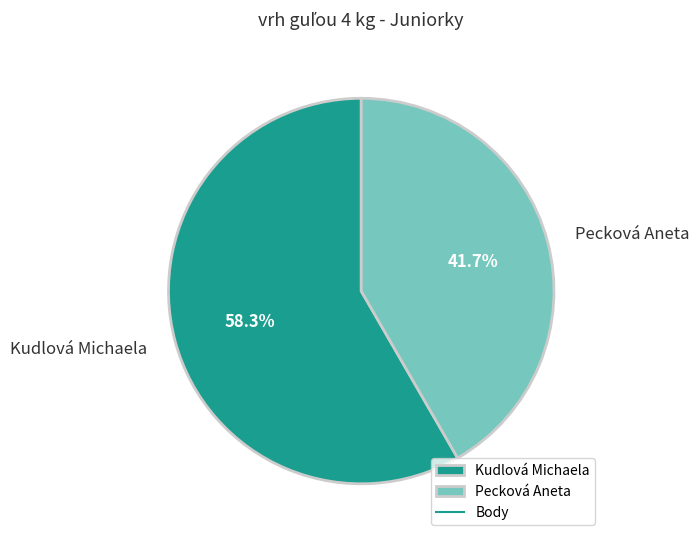

Is it true that Pecková Aneta is 42% of the pie?

True